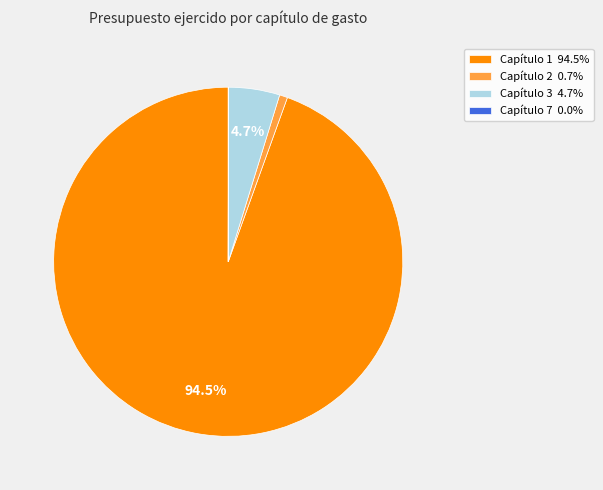

Between Capítulo 1 94.5% and Capítulo 3 4.7%, which is larger?

Capítulo 1 94.5%